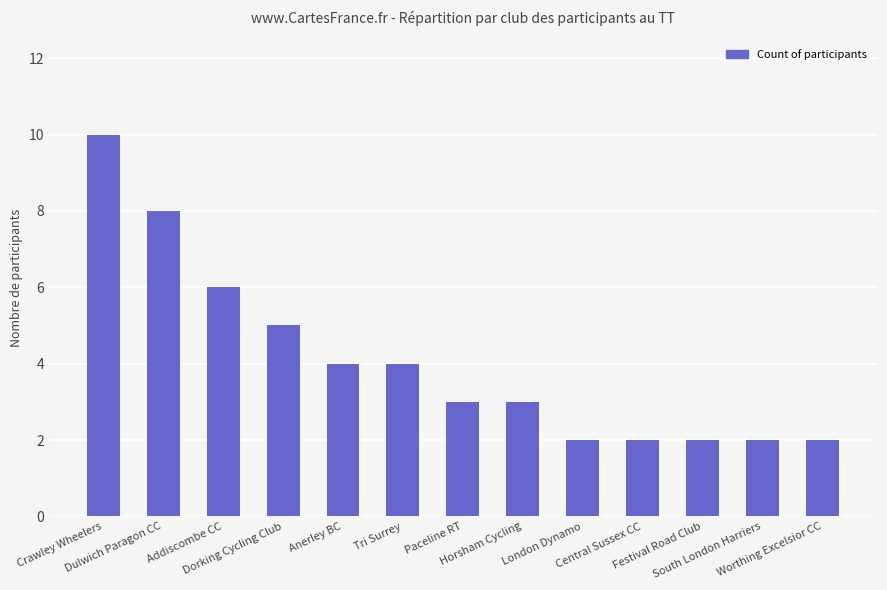

Is it true that the value at Paceline RT is 3?

True